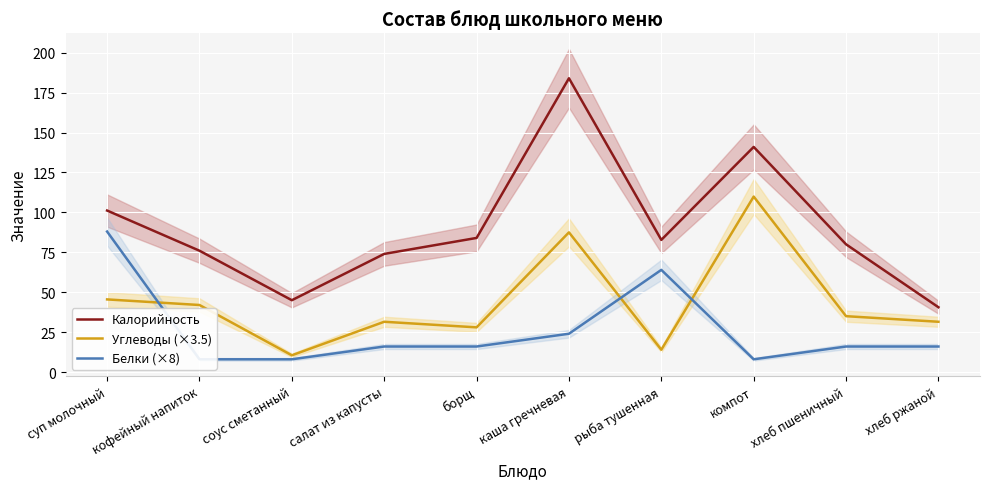

How many series are shown in this chart?

3